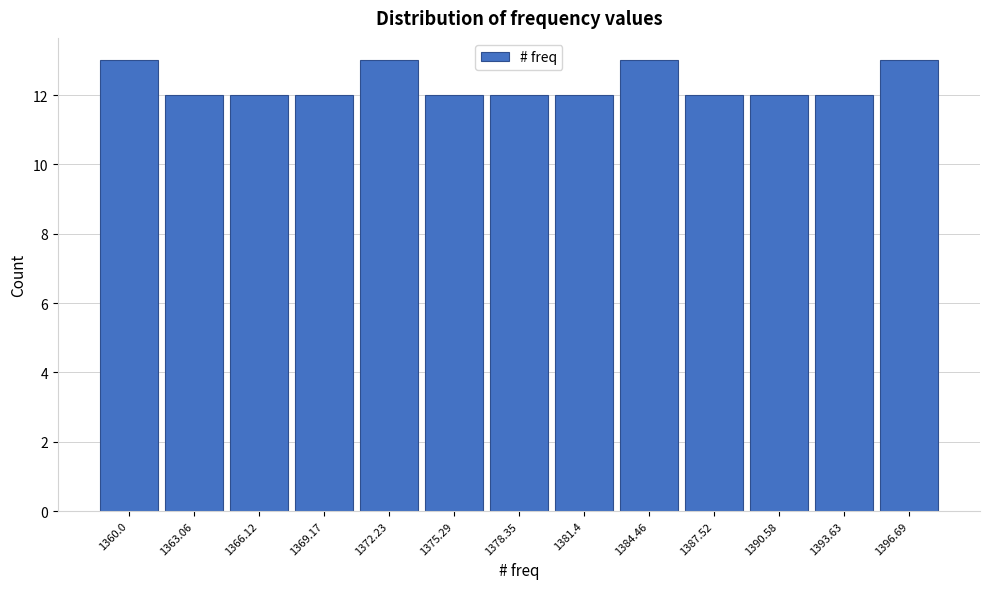

Reading right to left, what are all the values shown in this chart?

1396.69=13	1393.63=12	1390.58=12	1387.52=12	1384.46=13	1381.4=12	1378.35=12	1375.29=12	1372.23=13	1369.17=12	1366.12=12	1363.06=12	1360.0=13